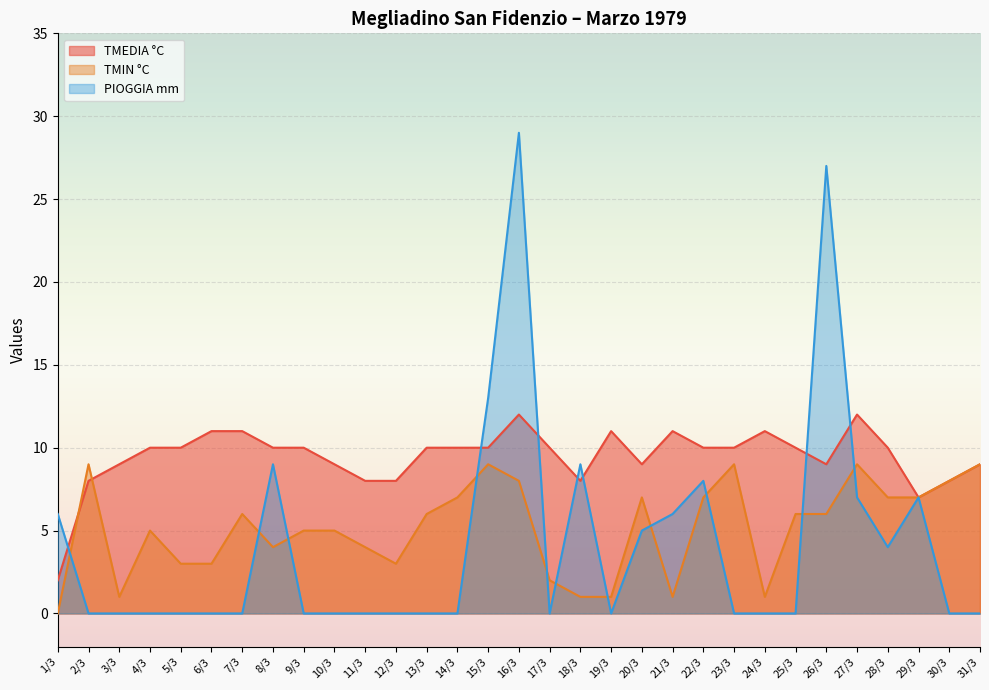

True or false: TMIN °C has a value of 3 at 5/3.

True